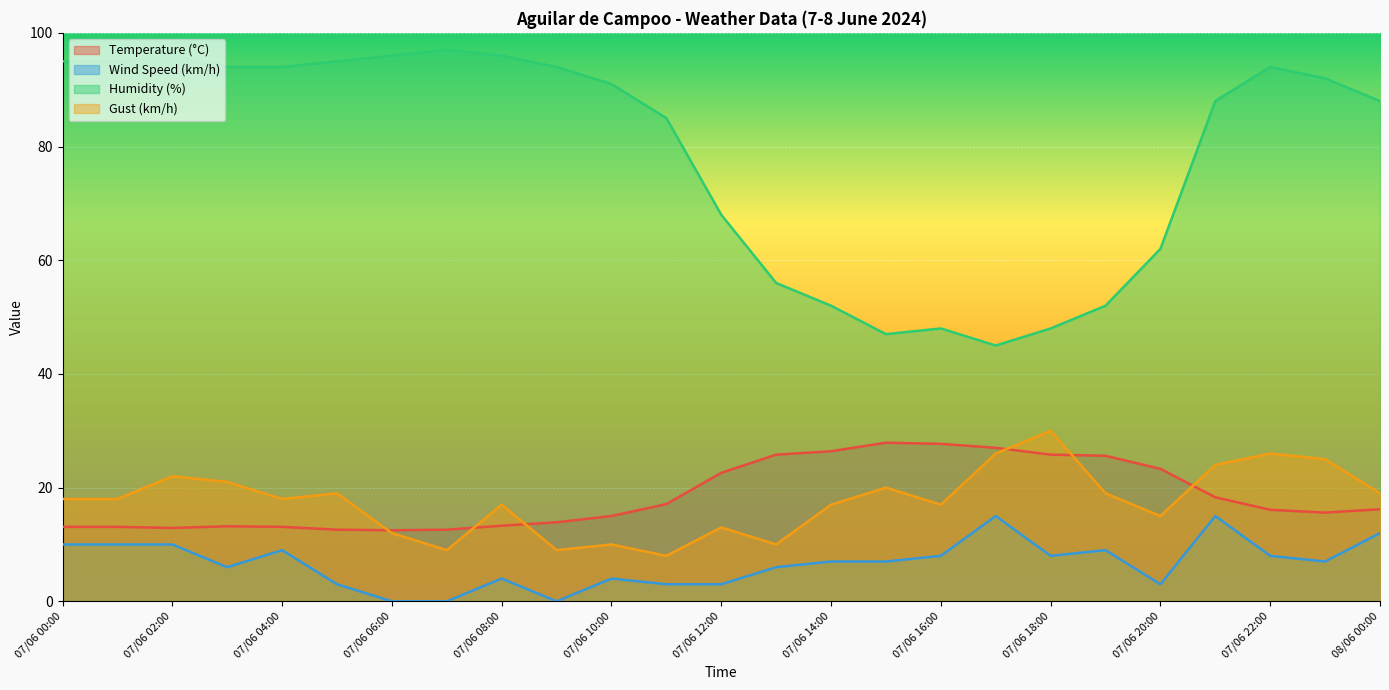

What is the difference between the Humidity (%) values at 07/06 09:00 and 07/06 19:00?

42.0